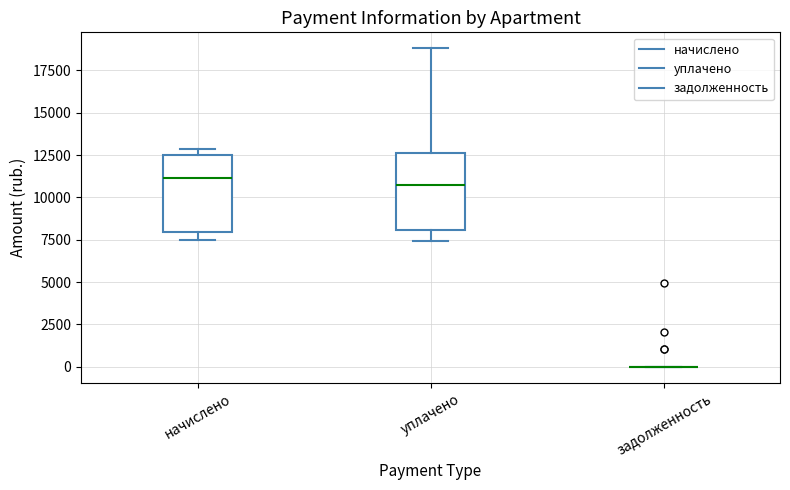

Reading left to right, read every box against the y-axis: the position of its median line, the range the box covers, and the ends of its whiskers. The values are not printed on the chart, so give them approximately, as read against the axis.

начислено: median 11000, box 8000 to 12500, whiskers 7500 to 13000
уплачено: median 10500, box 8000 to 12500, whiskers 7500 to 19000
задолженность: box collapsed to a line at 0, whiskers 0 to 0